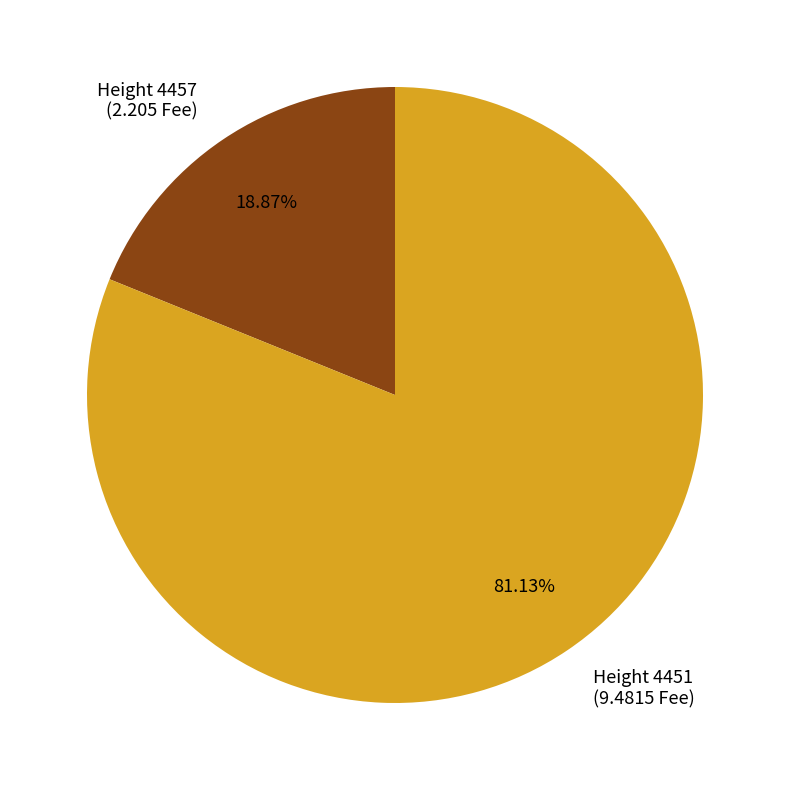

Is there a majority slice in this chart?

Yes